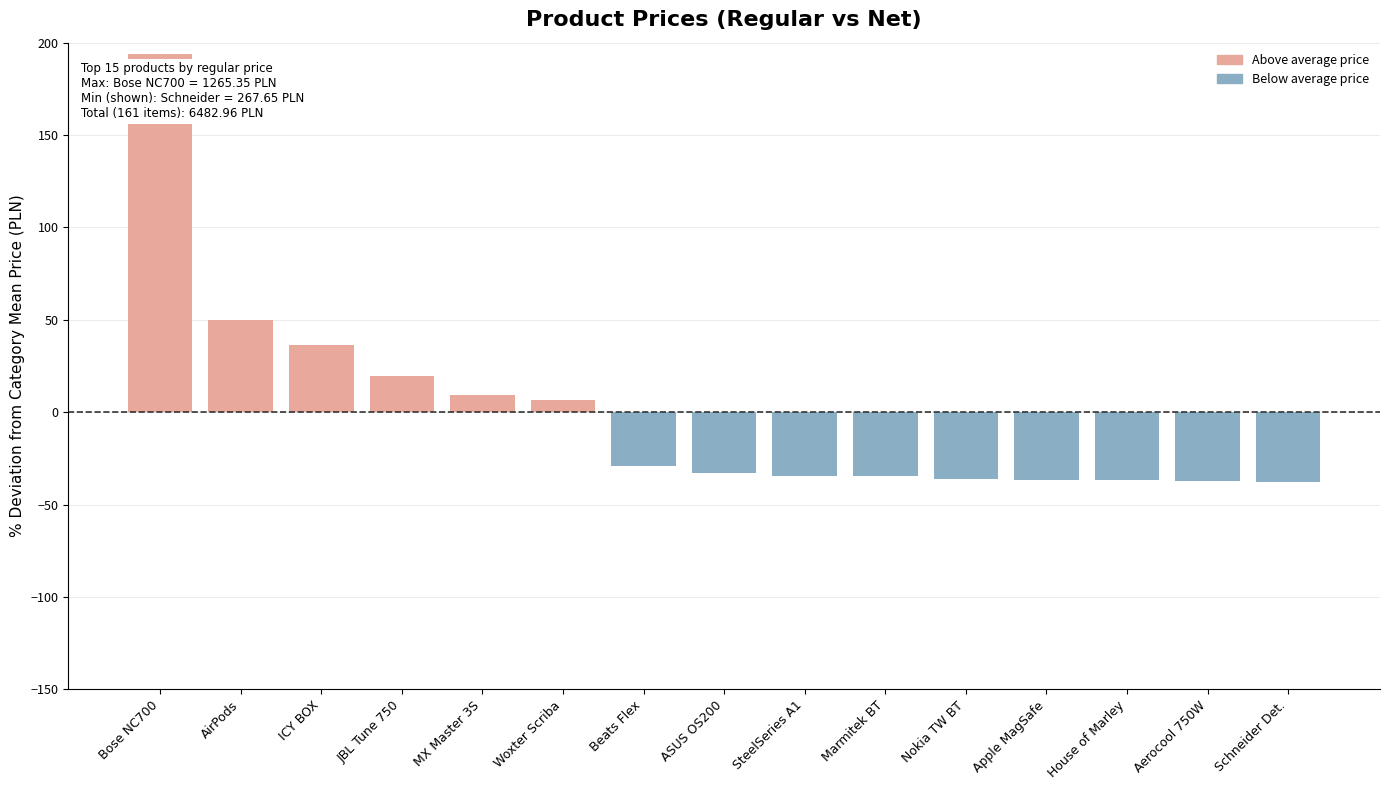

What is the label of the 3rd bar from the right?

House of Marley